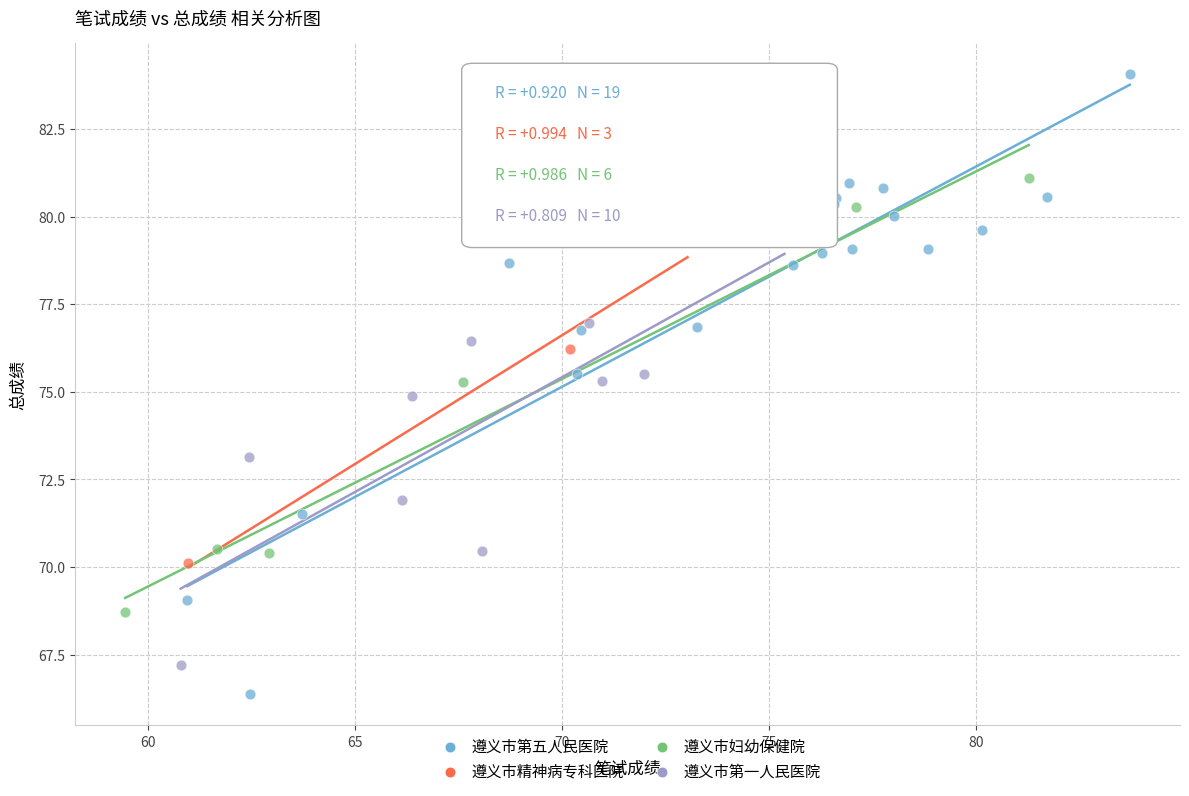

Which series has the widest spread of Y values?

遵义市第五人民医院